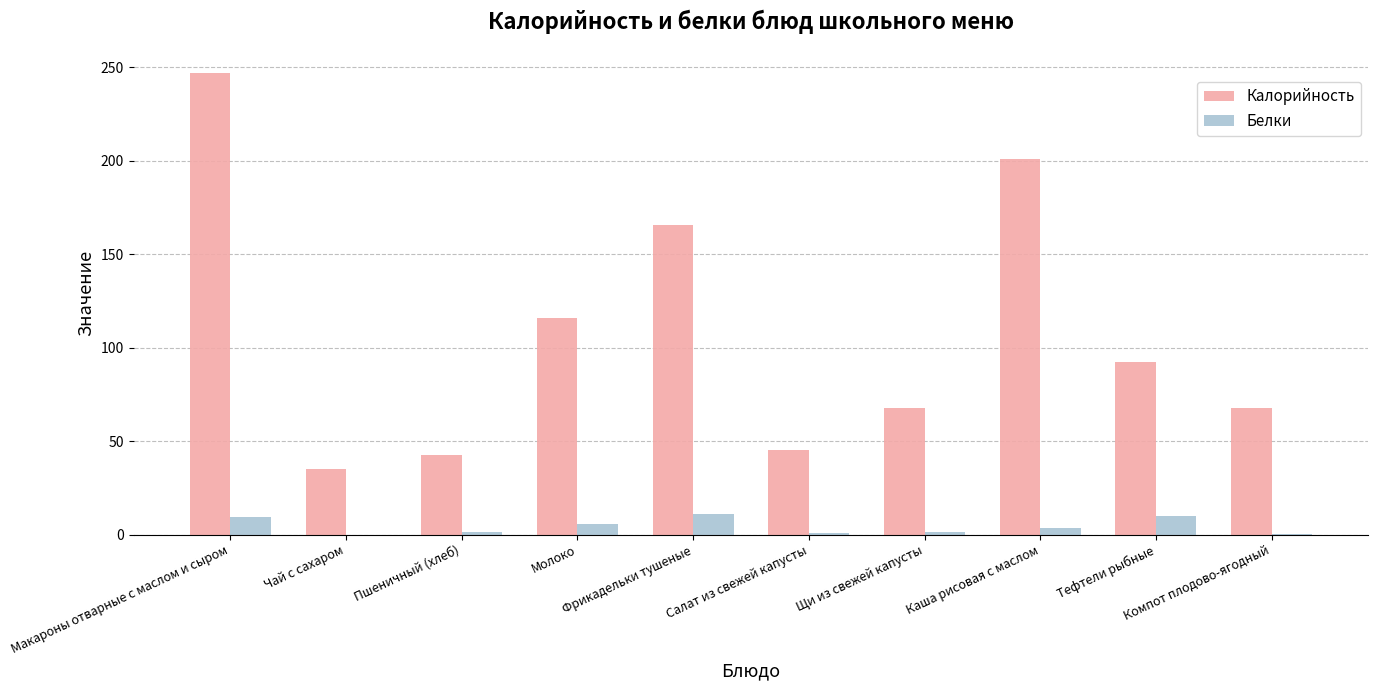

What are all the series names shown in the legend?

Калорийность, Белки